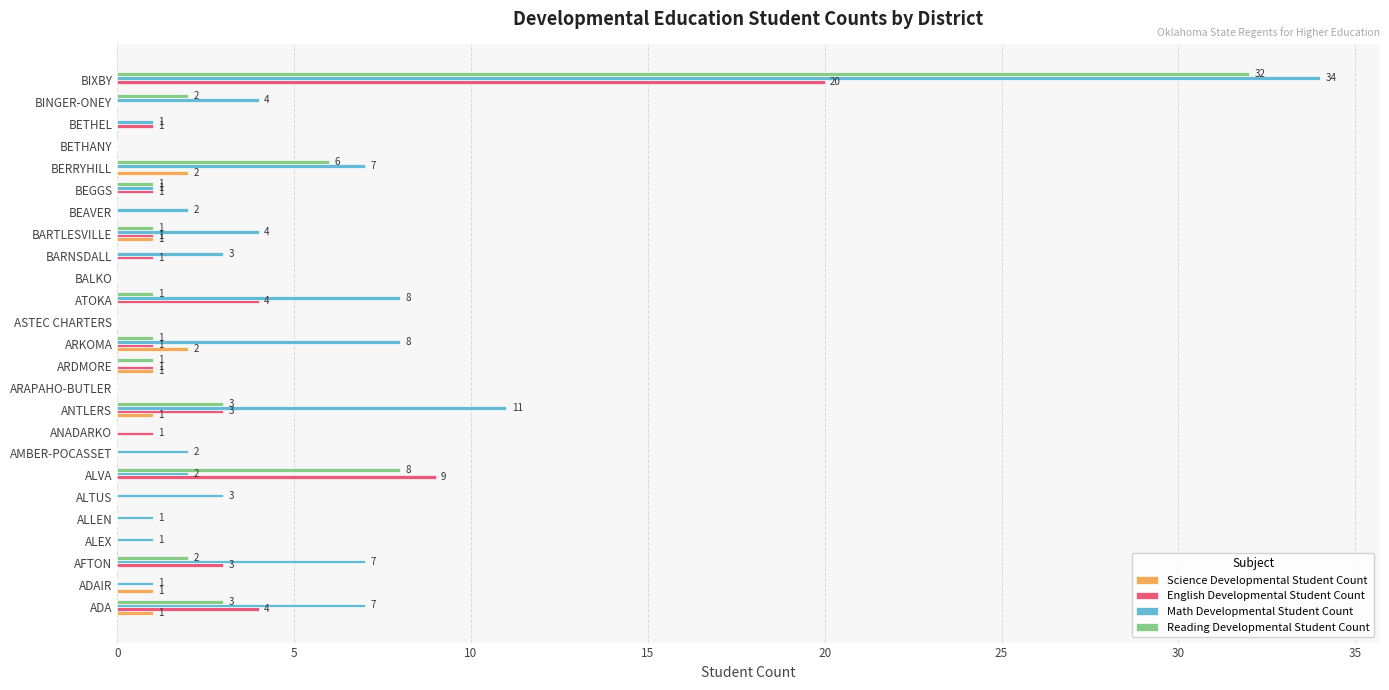

At which label is Math Developmental Student Count closest to 17?

ANTLERS